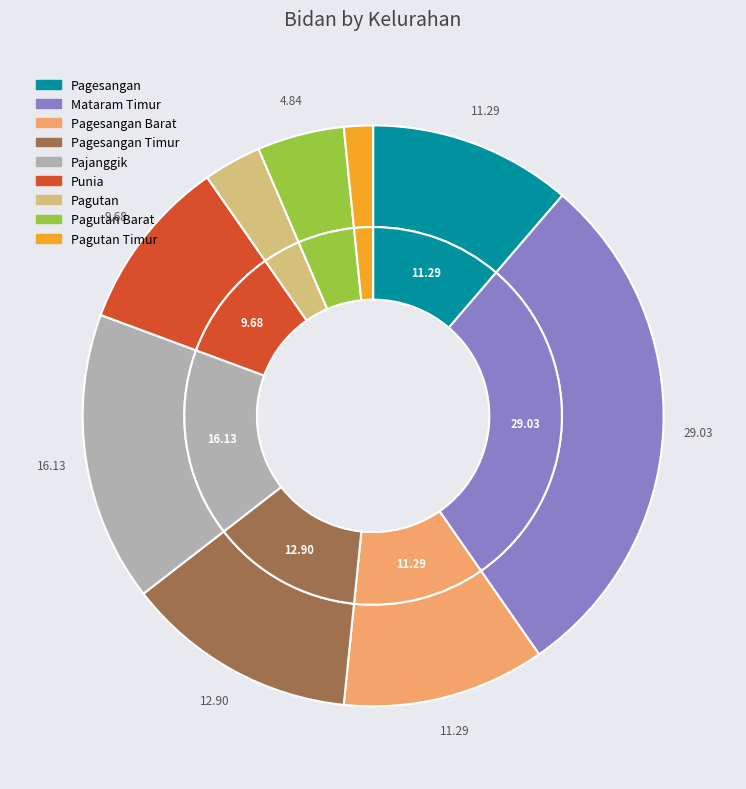

To the nearest percent, what is the combined percentage of Pagesangan Timur and Pagutan?

16%